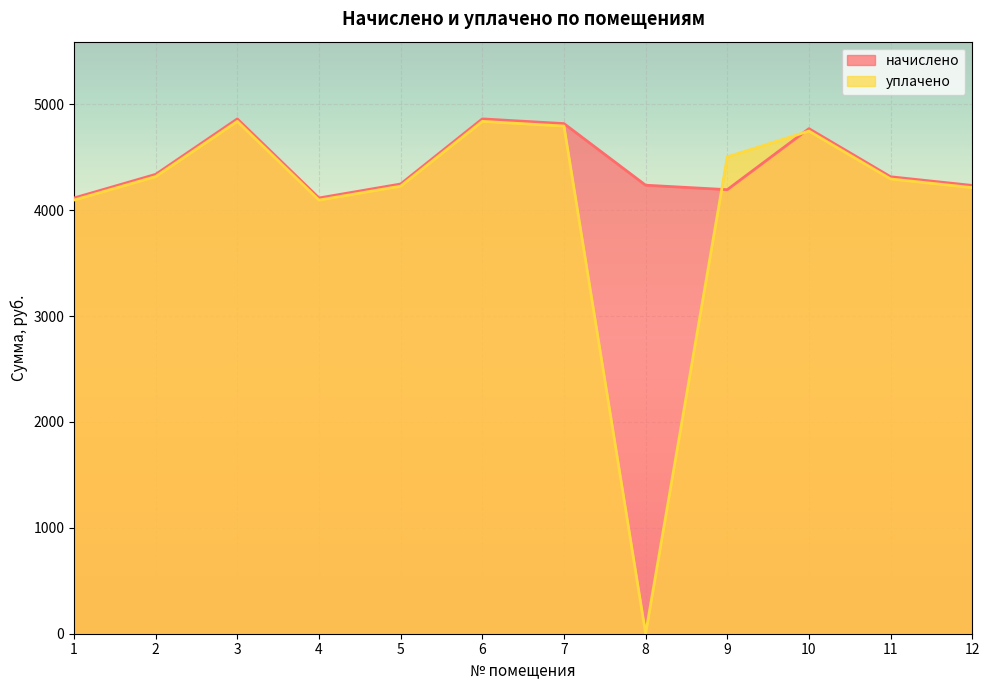

Reading left to right, what are all the values shown in this chart?

начислено: 4115.6	4338.8	4862.6	4115.6	4247.8	4862.6	4818.2	4236.4	4194.2	4770.5	4316.0	4234.1
уплачено: 4095.8	4317.9	4839.2	4095.8	4227.2	4839.2	4795.0	0.0	4503.2	4747.4	4295.2	4213.6